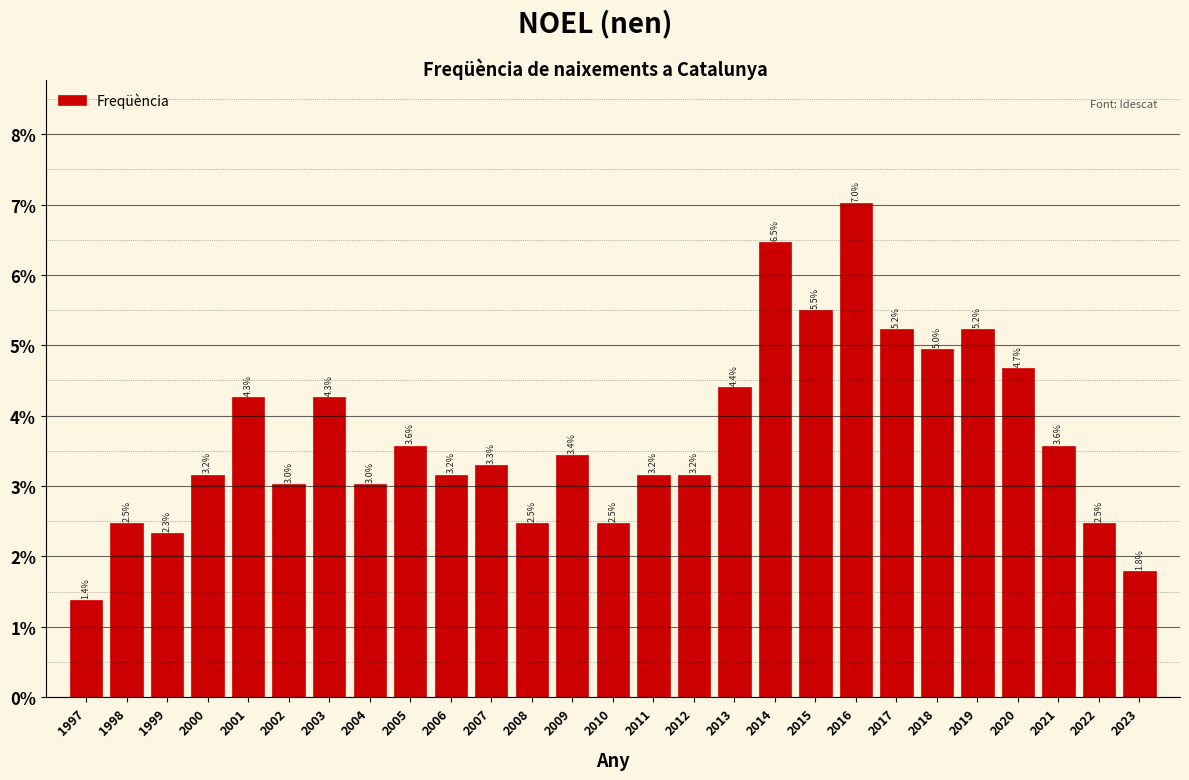

Reading right to left, what are all the values shown in this chart?

2023=1.8	2022=2.5	2021=3.6	2020=4.7	2019=5.2	2018=5.0	2017=5.2	2016=7.0	2015=5.5	2014=6.5	2013=4.4	2012=3.2	2011=3.2	2010=2.5	2009=3.4	2008=2.5	2007=3.3	2006=3.2	2005=3.6	2004=3.0	2003=4.3	2002=3.0	2001=4.3	2000=3.2	1999=2.3	1998=2.5	1997=1.4